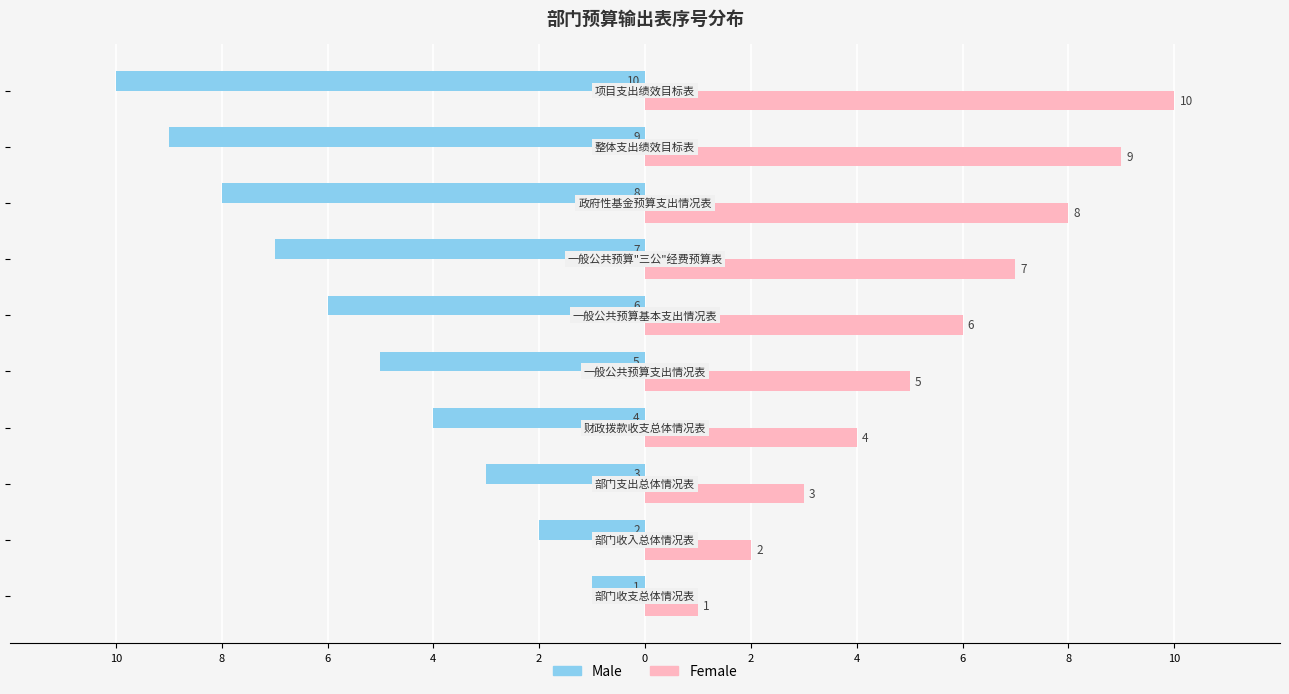

Which series has the widest spread of values?

Male